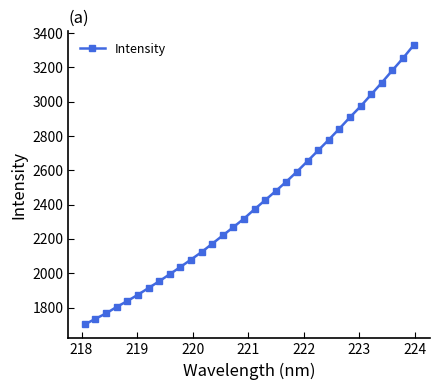

What is the value of the 9th point from the left?

1994.3